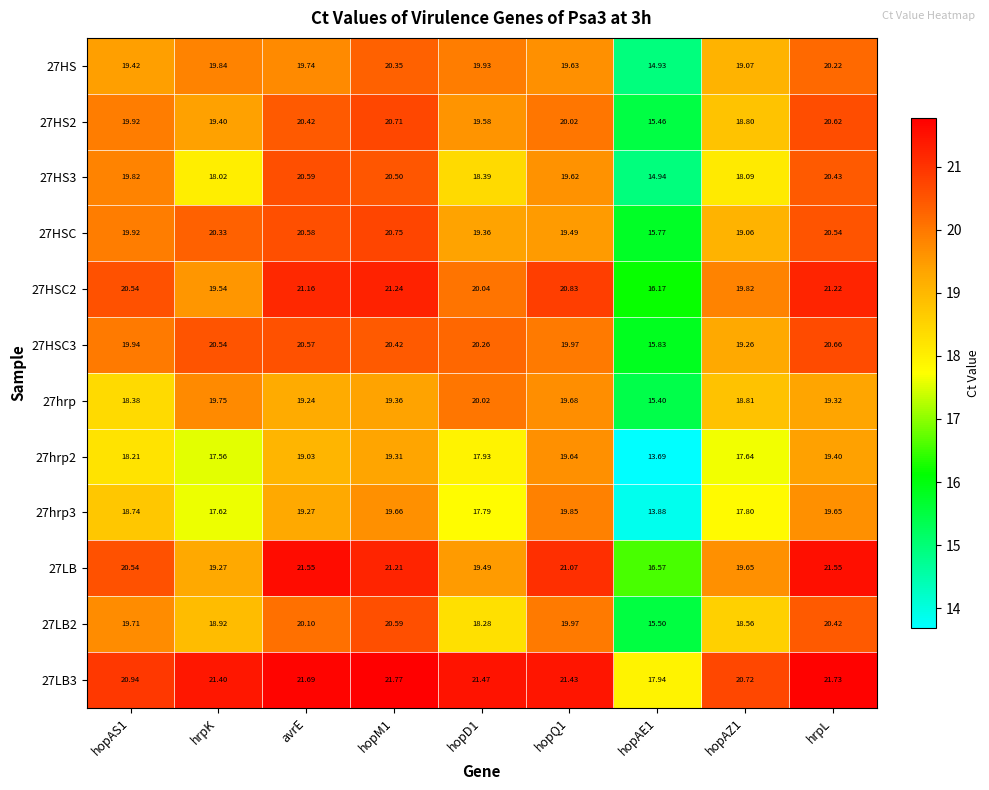

Where is 27HS3 nearest to the value 17?

hrpK